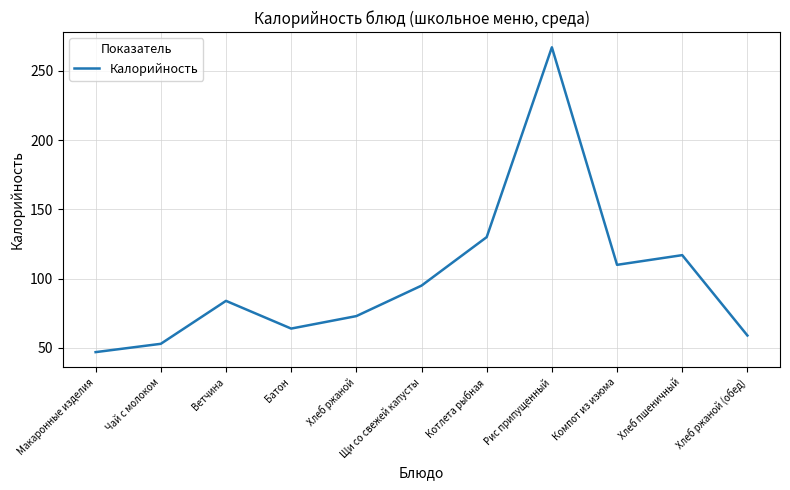

The value at Хлеб ржаной (обед) is 59. True or false?

True